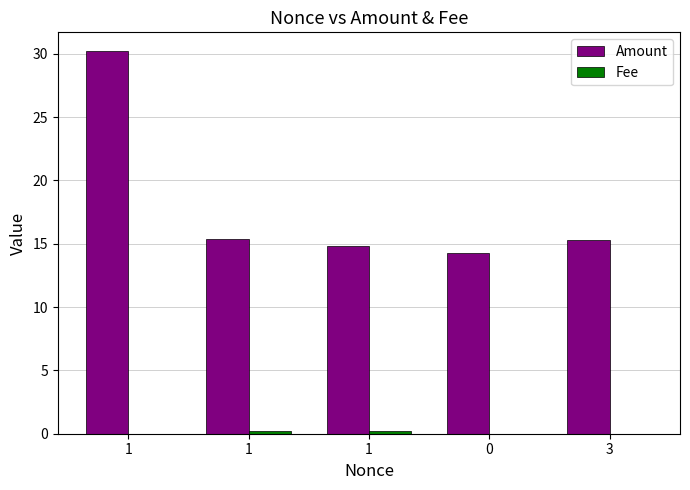

How many series are shown in this chart?

2